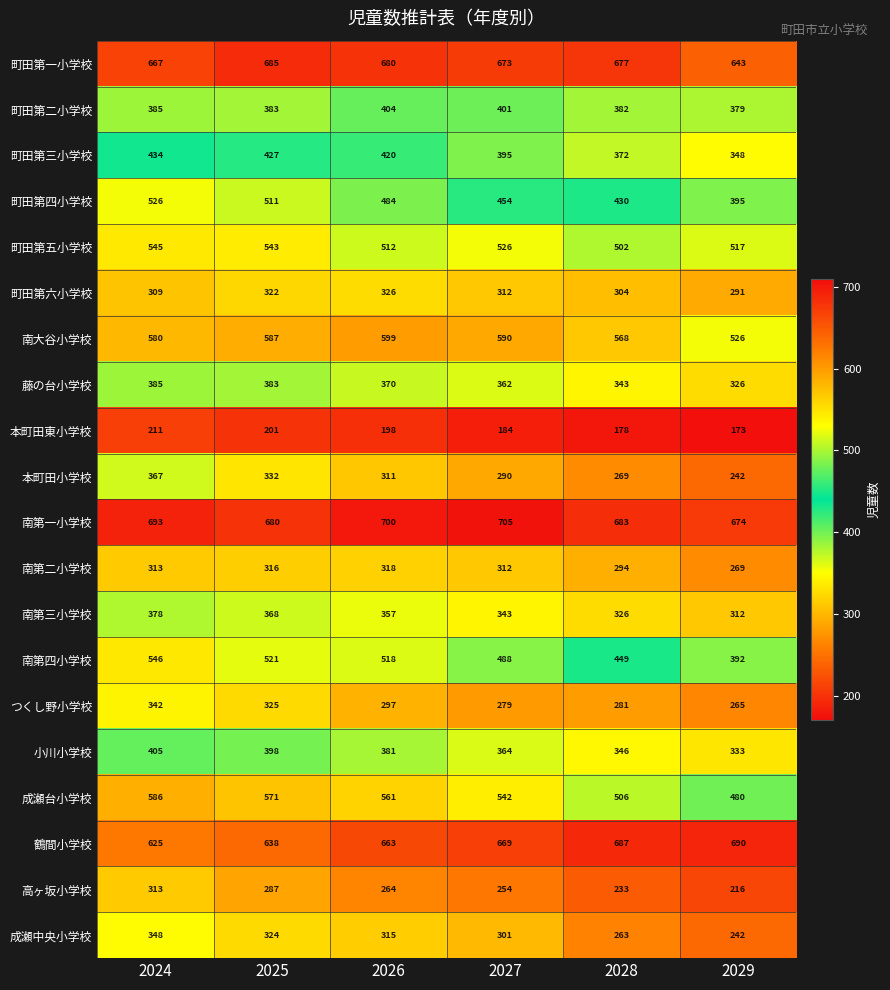

At which label is つくし野小学校 closest to 303?

2026